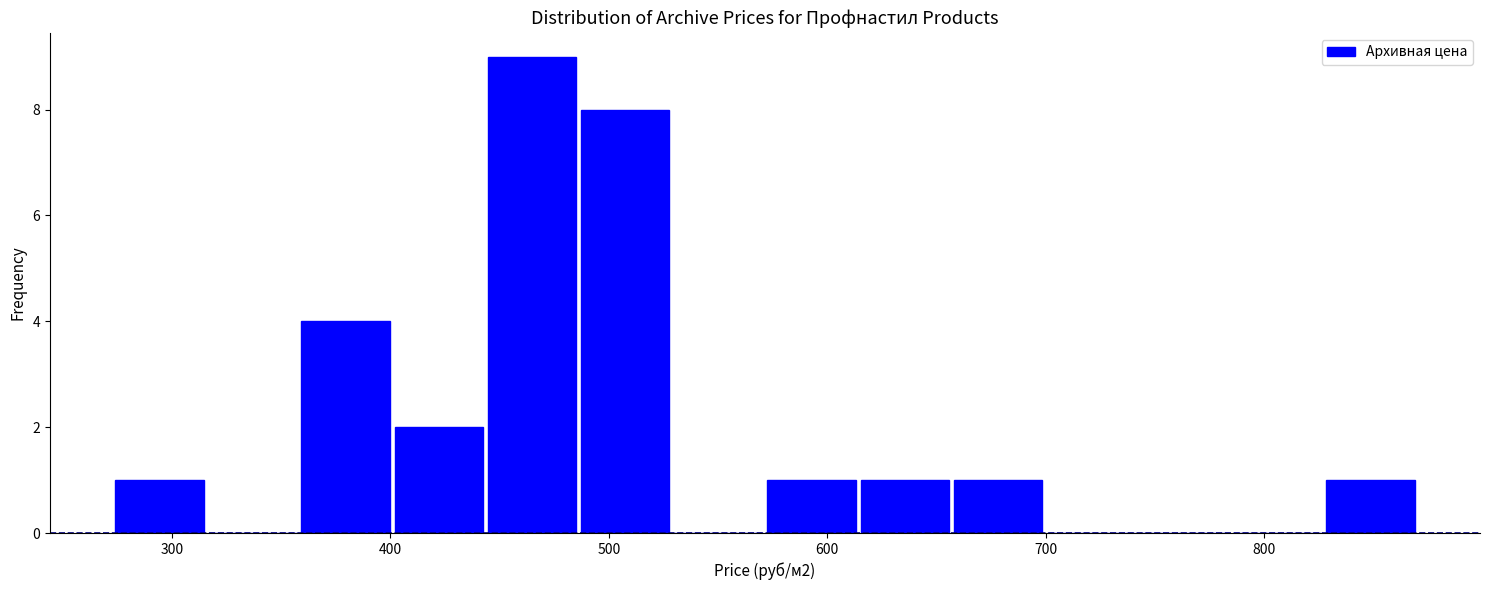

Over which range of the x-axis is the bar tallest?

440 to 490